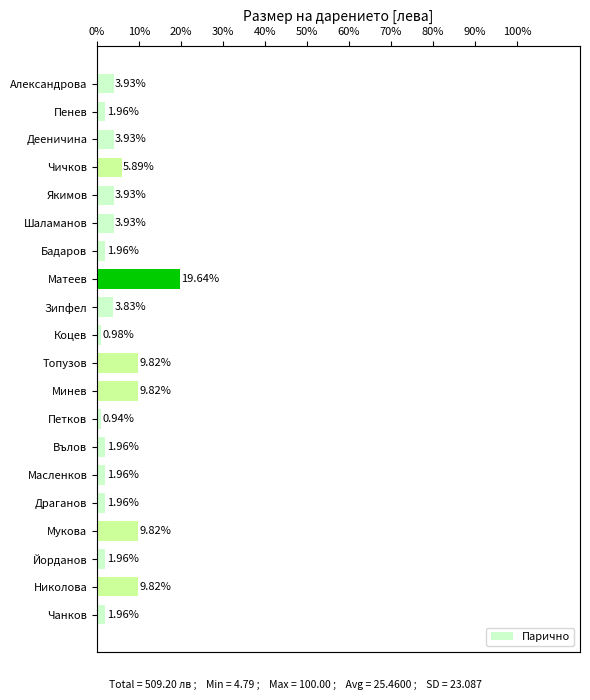

What is the smallest value displayed?

0.9